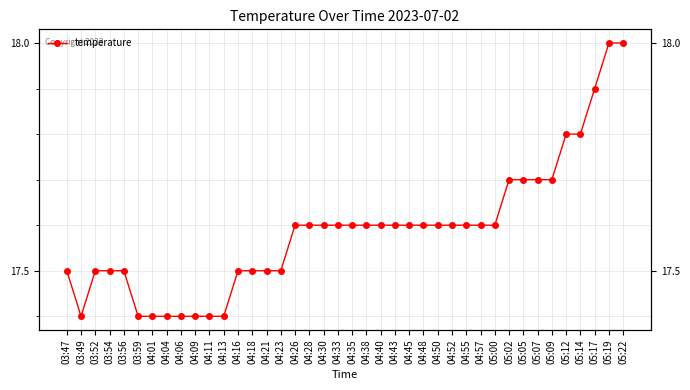

Between 04:28 and 04:35, which is larger?

04:28